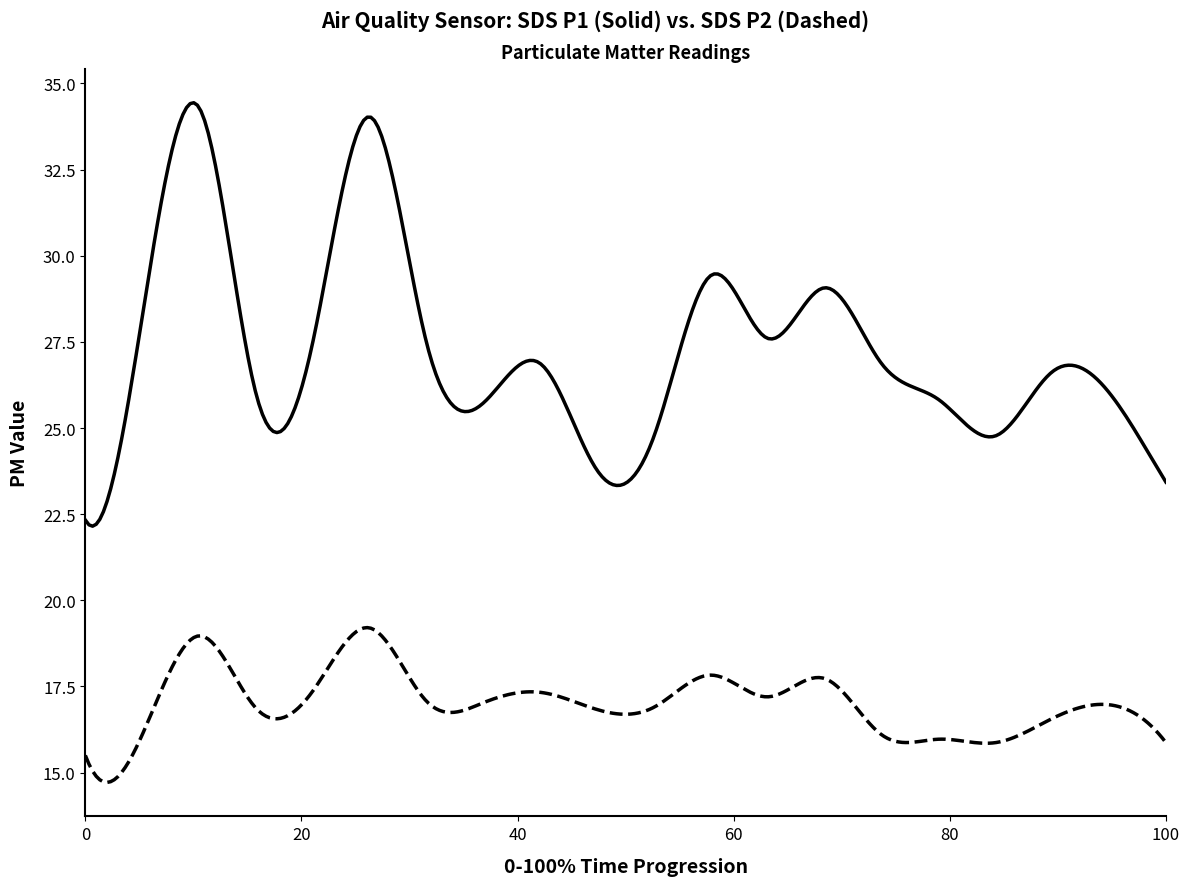

Count the number of categories in the chart.

300